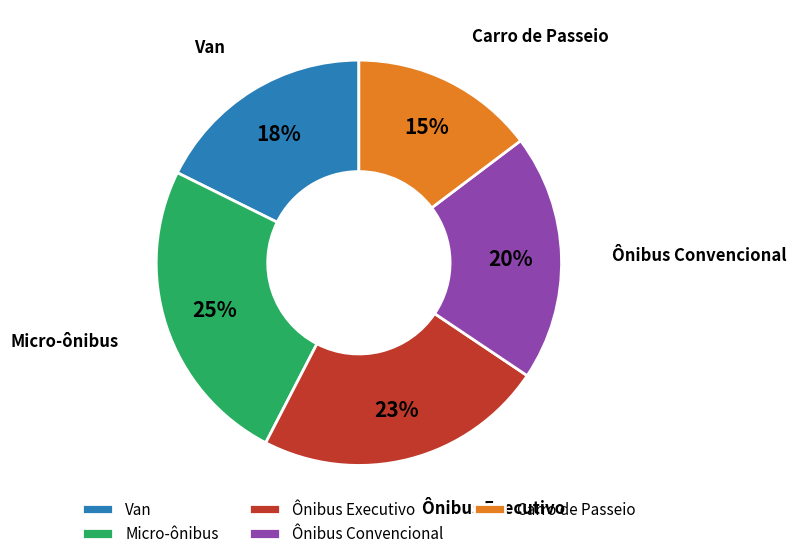

Combined, do Van and Ônibus Convencional account for over 50%?

No